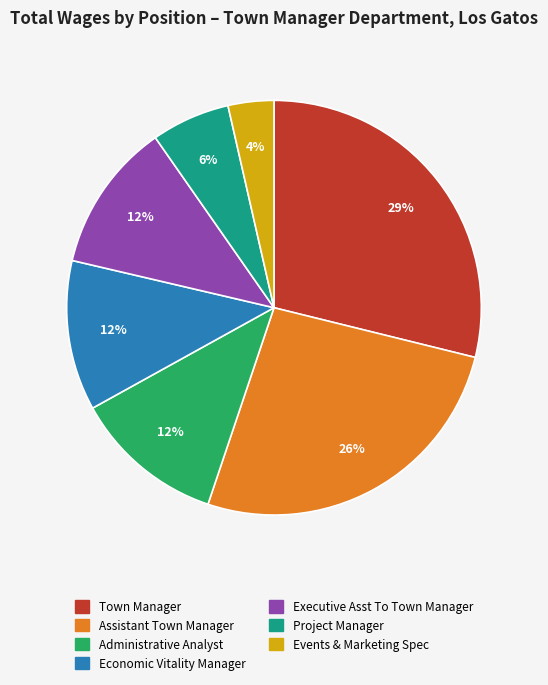

Which has a higher value, Project Manager or Administrative Analyst?

Administrative Analyst